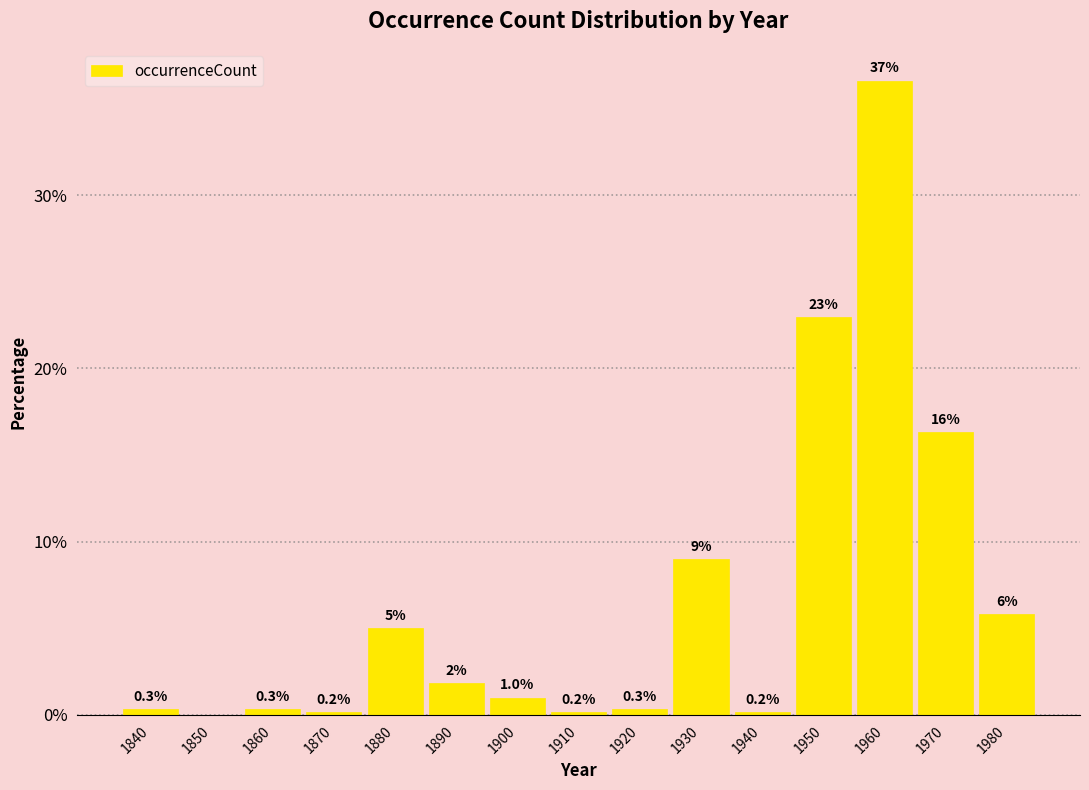

Between 1880 and 1910, which is larger?

1880